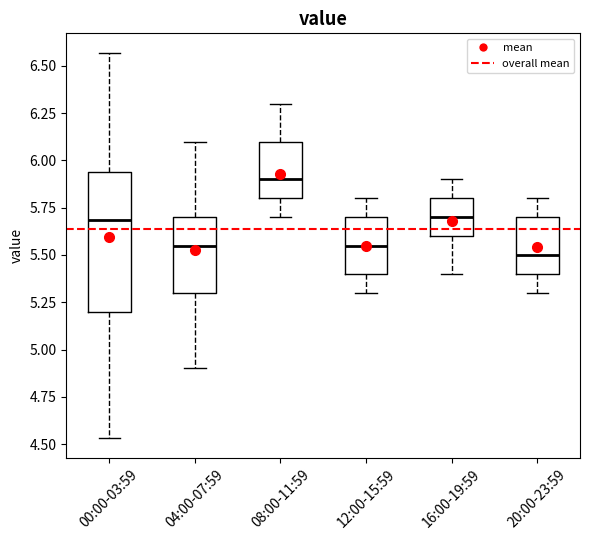

Reading left to right, transcribe this box plot: for each box, give where its median line is, the range the box spans, and where its two whiskers end, as read against the y-axis. The values are not printed on the chart, so give them approximately, as read against the axis.

00:00-03:59: median 5.70, box 5.20 to 5.95, whiskers 4.55 to 6.55
04:00-07:59: median 5.55, box 5.30 to 5.70, whiskers 4.90 to 6.10
08:00-11:59: median 5.90, box 5.80 to 6.10, whiskers 5.70 to 6.30
12:00-15:59: median 5.55, box 5.40 to 5.70, whiskers 5.30 to 5.80
16:00-19:59: median 5.70, box 5.60 to 5.80, whiskers 5.40 to 5.90
20:00-23:59: median 5.50, box 5.40 to 5.70, whiskers 5.30 to 5.80